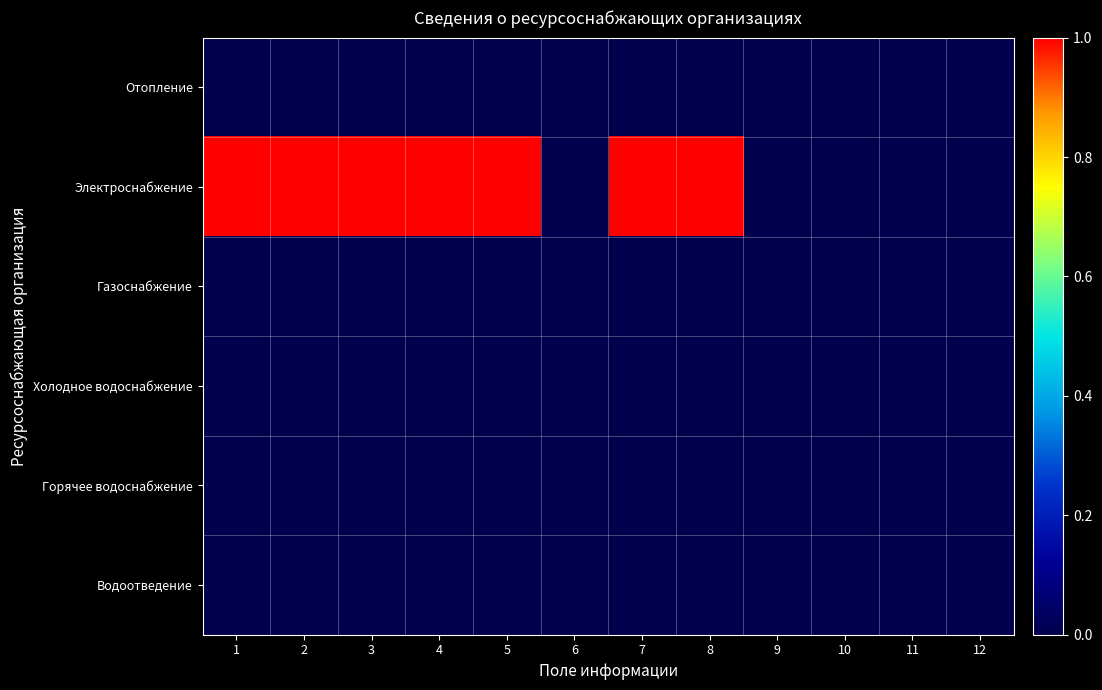

Reading left to right, transcribe all the data shown in this chart.

Отопление: 1=0.0	2=0.0	3=0.0	4=0.0	5=0.0	6=0.0	7=0.0	8=0.0	9=0.0	10=0.0	11=0.0	12=0.0
Электроснабжение: 1=1.0	2=1.0	3=1.0	4=1.0	5=1.0	6=0.0	7=1.0	8=1.0	9=0.0	10=0.0	11=0.0	12=0.0
Газоснабжение: 1=0.0	2=0.0	3=0.0	4=0.0	5=0.0	6=0.0	7=0.0	8=0.0	9=0.0	10=0.0	11=0.0	12=0.0
Холодное водоснабжение: 1=0.0	2=0.0	3=0.0	4=0.0	5=0.0	6=0.0	7=0.0	8=0.0	9=0.0	10=0.0	11=0.0	12=0.0
Горячее водоснабжение: 1=0.0	2=0.0	3=0.0	4=0.0	5=0.0	6=0.0	7=0.0	8=0.0	9=0.0	10=0.0	11=0.0	12=0.0
Водоотведение: 1=0.0	2=0.0	3=0.0	4=0.0	5=0.0	6=0.0	7=0.0	8=0.0	9=0.0	10=0.0	11=0.0	12=0.0